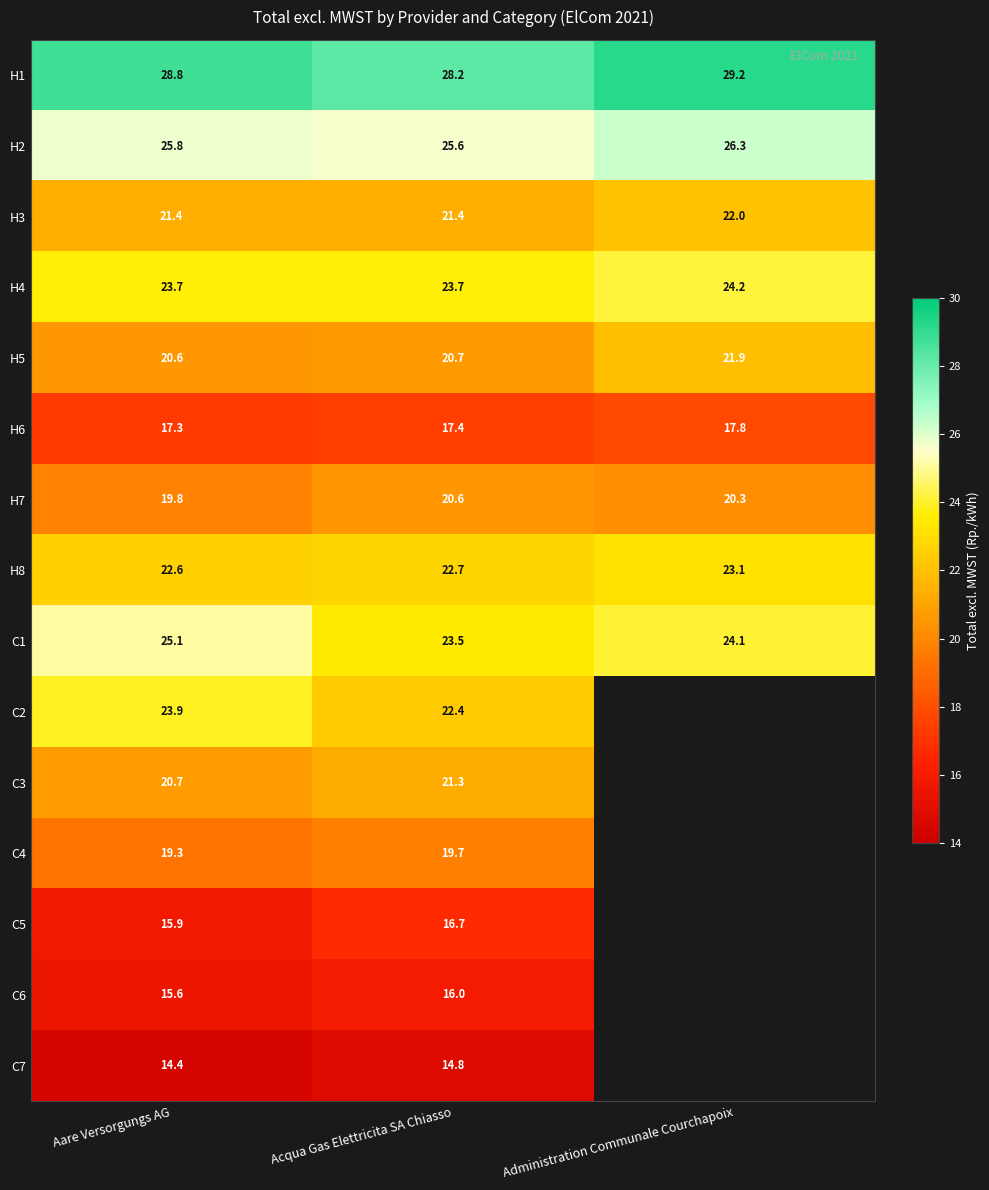

What is the difference between the maximum and minimum values in the H5 series?

1.3